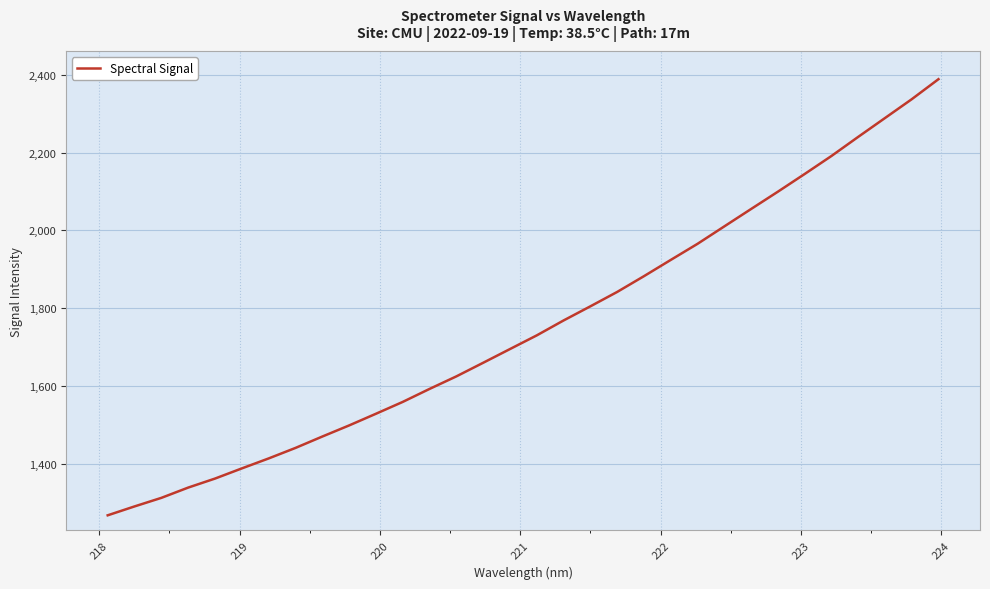

What is the minimum value shown in the chart?

1268.3